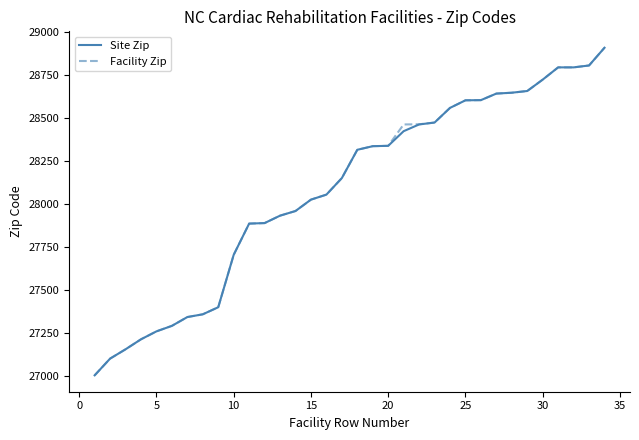

What is the highest value of the Facility Zip series?

28906